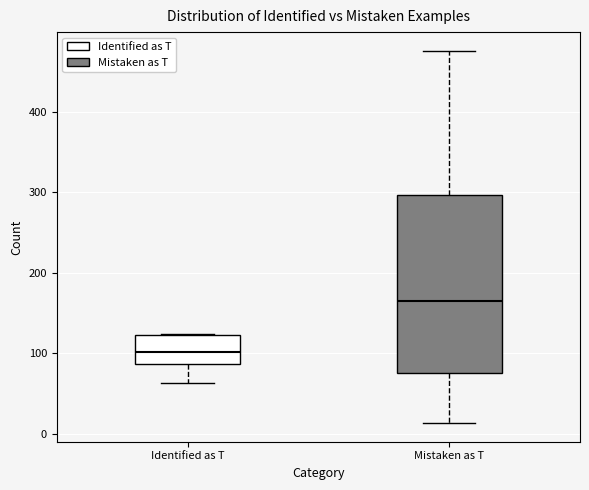

Reading left to right, read every box against the y-axis: the position of its median line, the range the box covers, and the ends of its whiskers. The values are not printed on the chart, so give them approximately, as read against the axis.

Identified as T: median 100, box 90 to 120, whiskers 60 to 120
Mistaken as T: median 170, box 80 to 300, whiskers 10 to 480